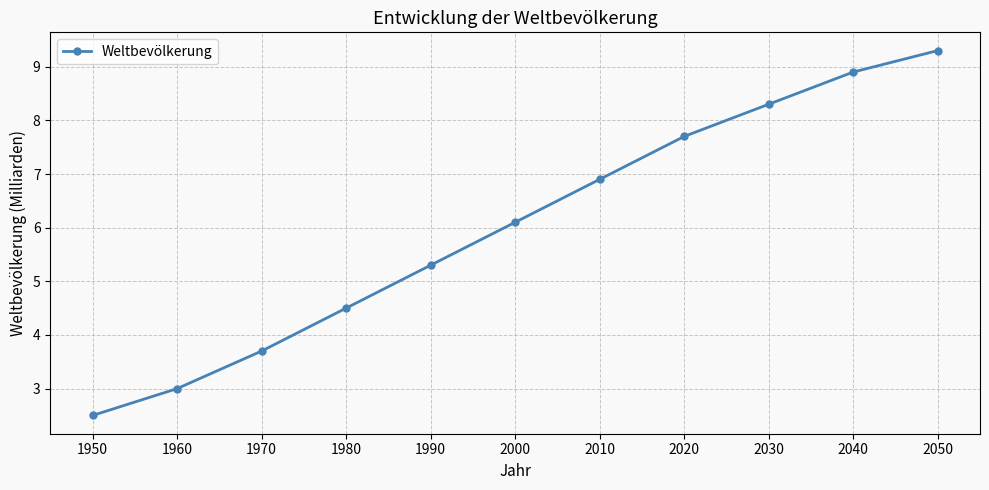

The chart shows a value of 6.7 at 1980. True or false?

False